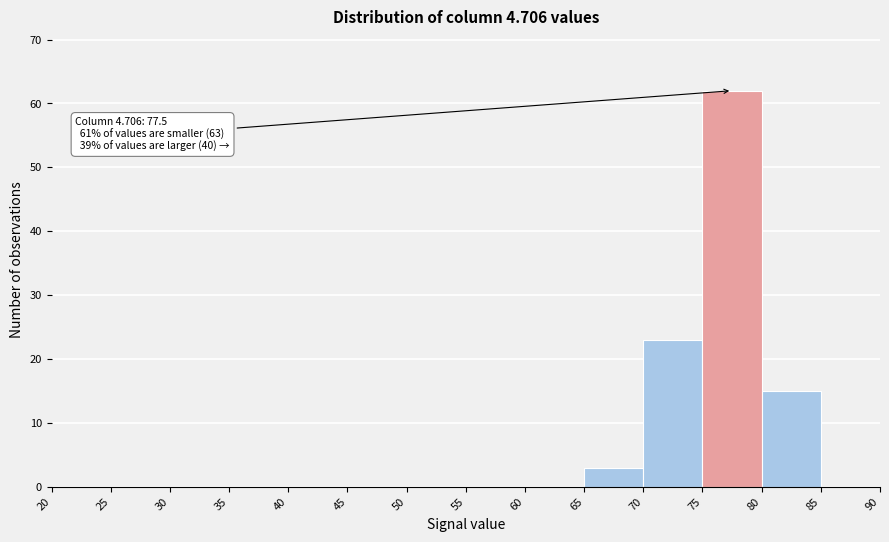

Which range on the x-axis has the tallest bar?

75 to 80